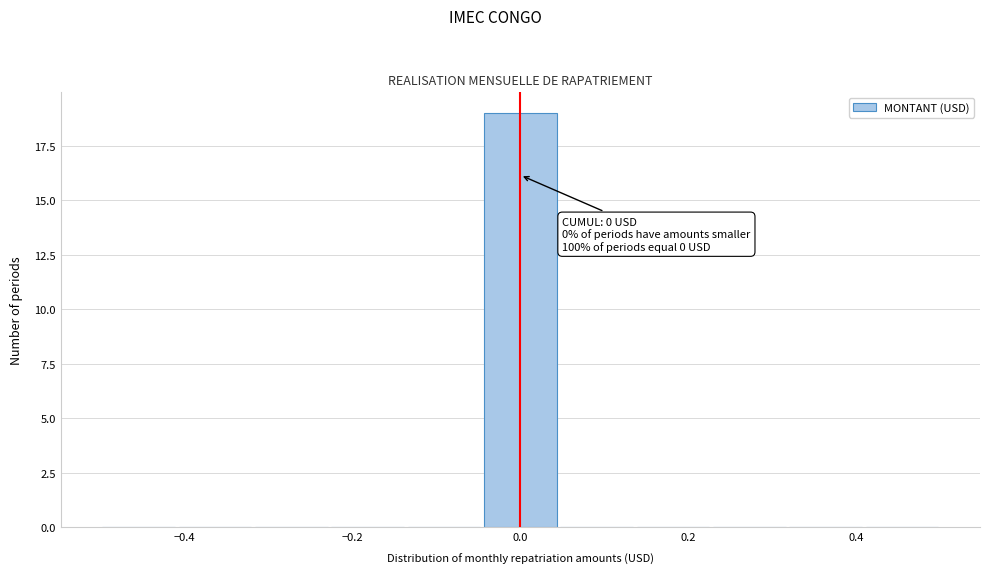

Which range on the x-axis has the tallest bar?

-0.04 to 0.04